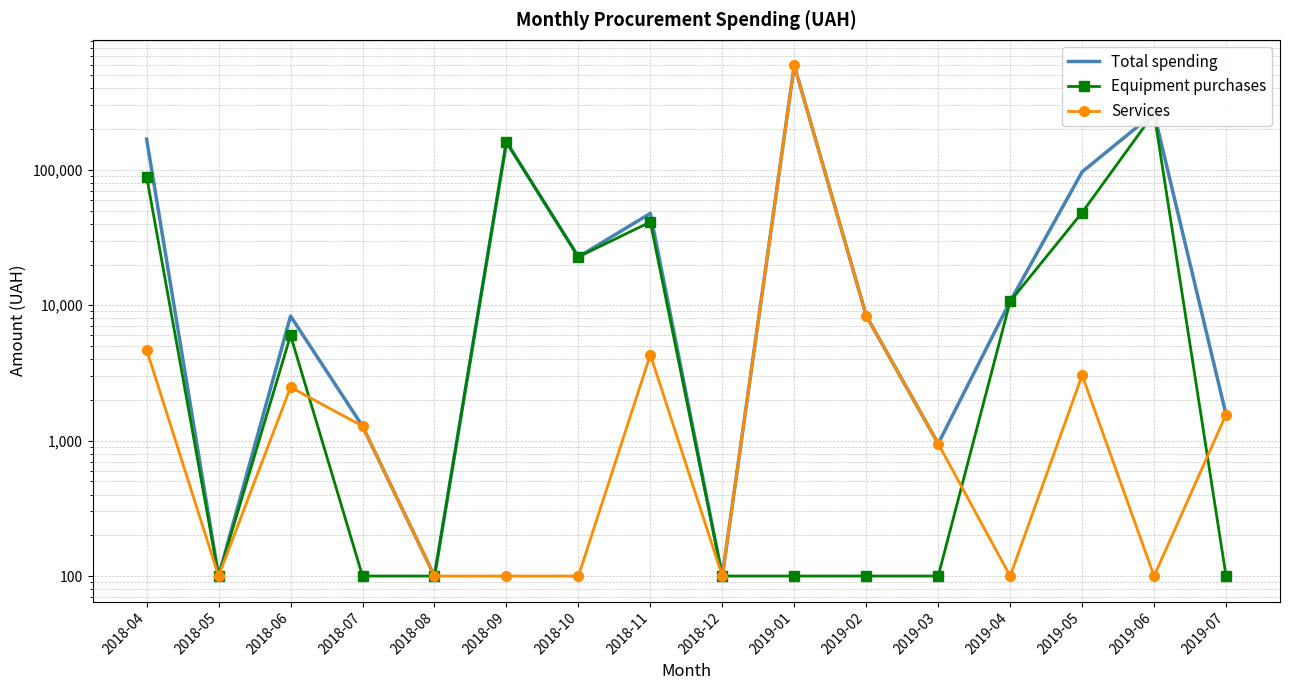

What is the value of the Services point at the 5th from the left?

100.0